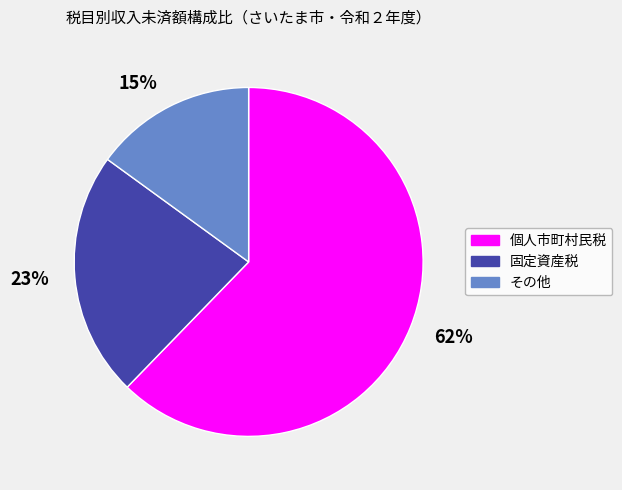

To the nearest percent, what is the difference between the 23% and 15% slice percentages?

8%